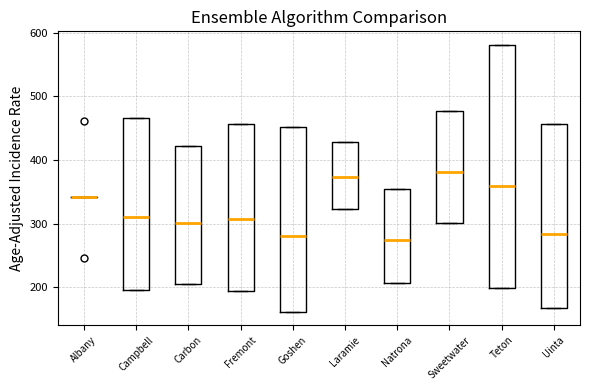

Reading left to right, transcribe this box plot: for each box, give where its median line is, the range the box spans, and where its two whiskers end, as read against the y-axis. The values are not printed on the chart, so give them approximately, as read against the axis.

Albany: box collapsed to a line at 340, whiskers 340 to 340
Campbell: median 310, box 200 to 470, whiskers 200 to 470
Carbon: median 300, box 210 to 420, whiskers 210 to 420
Fremont: median 310, box 190 to 460, whiskers 190 to 460
Goshen: median 280, box 160 to 450, whiskers 160 to 450
Laramie: median 370, box 320 to 430, whiskers 320 to 430
Natrona: median 270, box 210 to 350, whiskers 210 to 350
Sweetwater: median 380, box 300 to 480, whiskers 300 to 480
Teton: median 360, box 200 to 580, whiskers 200 to 580
Uinta: median 280, box 170 to 460, whiskers 170 to 460